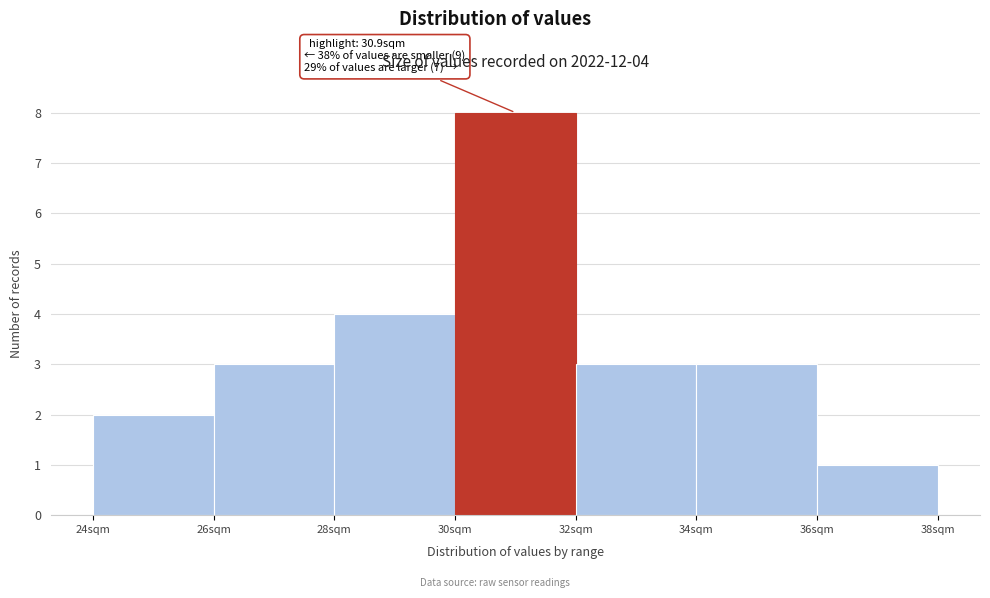

Over which range of the x-axis is the bar tallest?

30 to 32